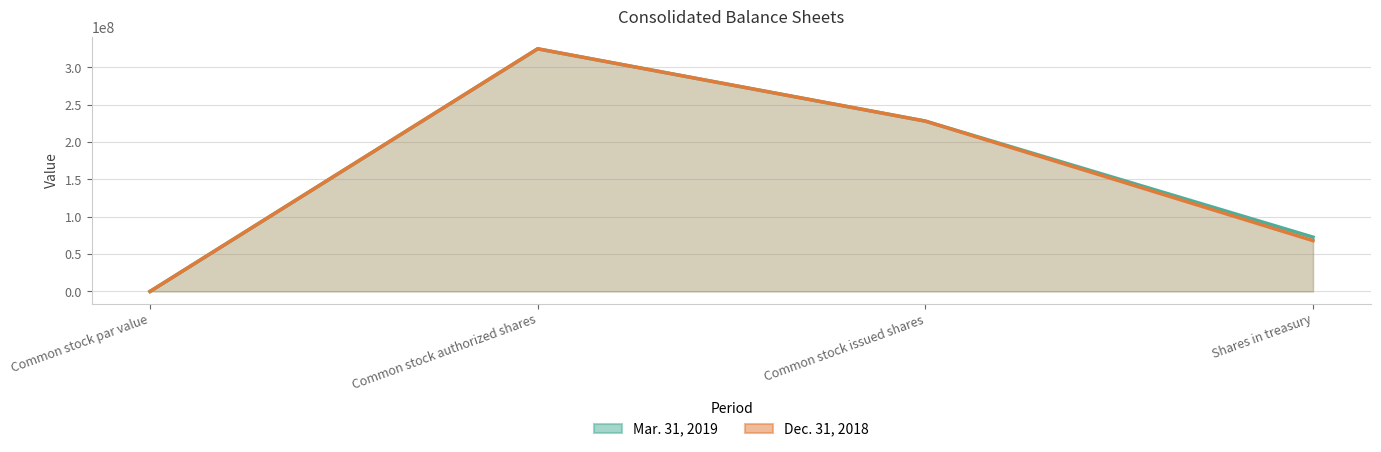

Rank the series at Common stock par value from lowest to highest value.

Mar. 31, 2019, Dec. 31, 2018